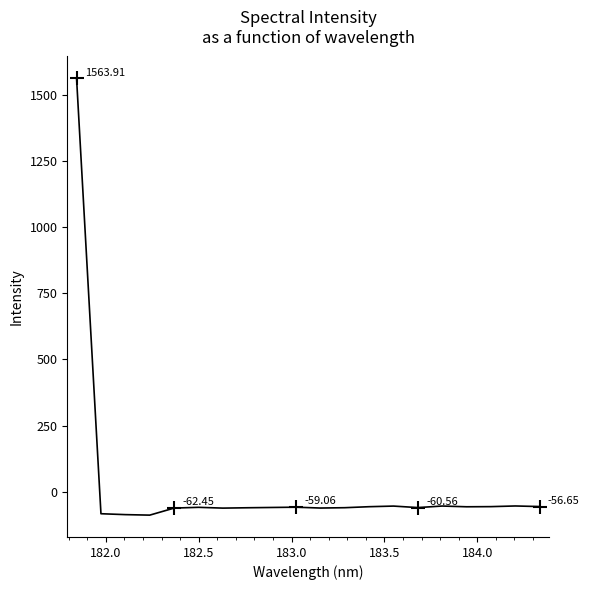

What is the difference between the maximum and minimum values?

1653.0